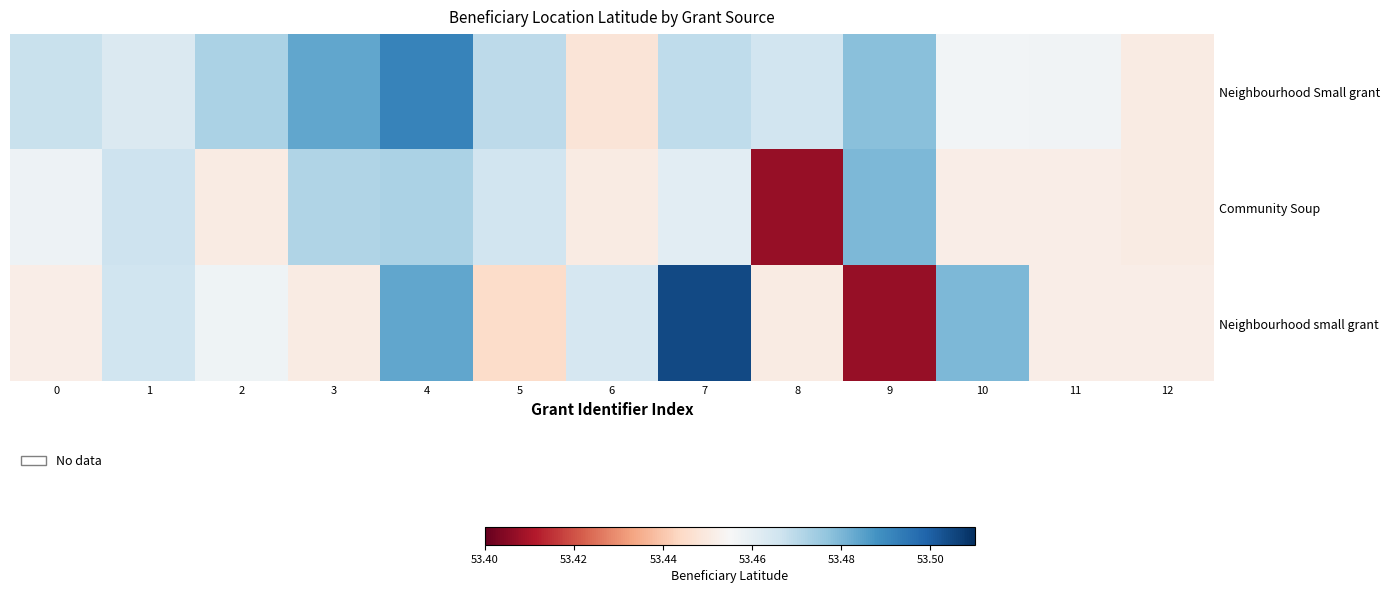

Which series has the widest spread of values?

Neighbourhood small grant